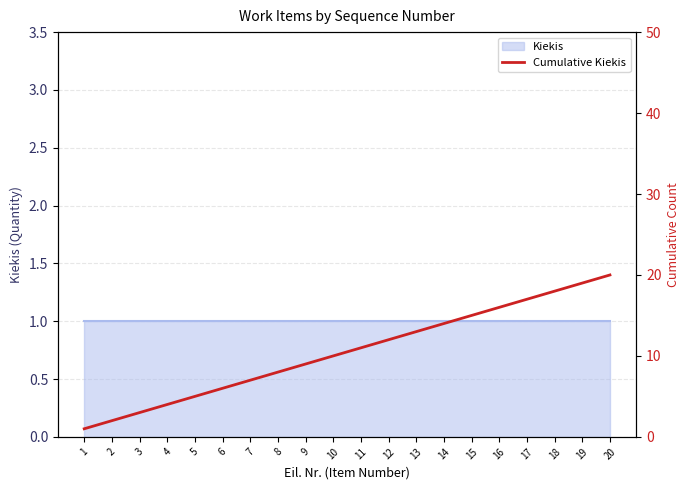

Which label corresponds to the smallest value in the chart?

1